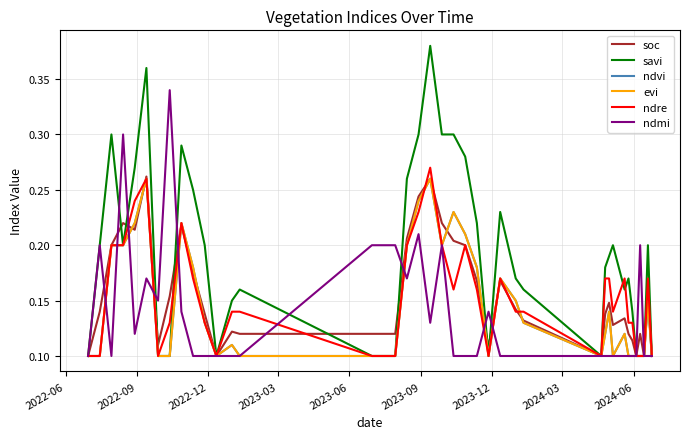

Does the chart have visible grid lines?

Yes